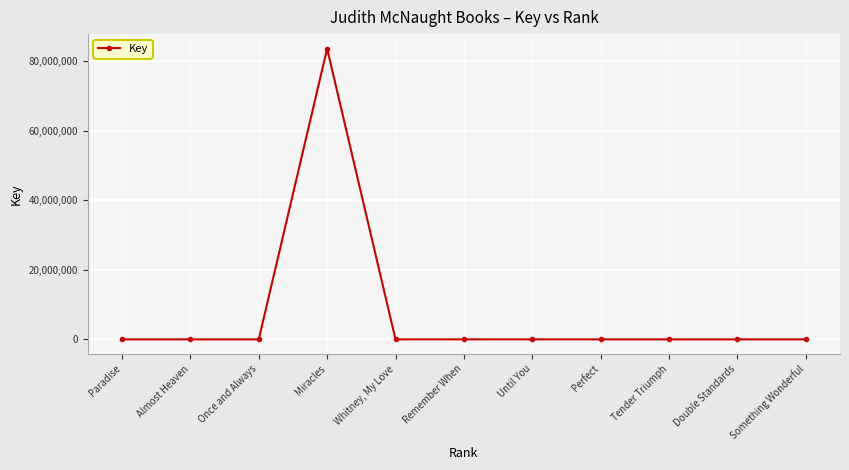

List the labels in order of value, largest first.

Miracles, Remember When, Until You, Something Wonderful, Perfect, Double Standards, Almost Heaven, Whitney, My Love, Tender Triumph, Once and Always, Paradise